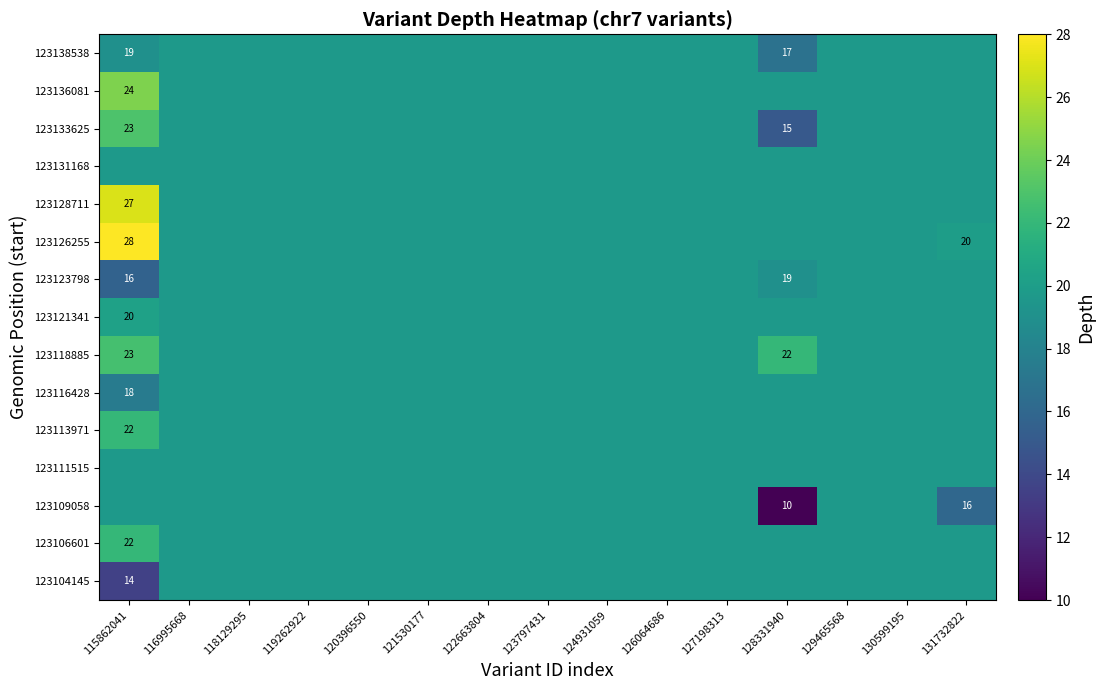

The value of 123109058 at 131732822 is 16.0. True or false?

True